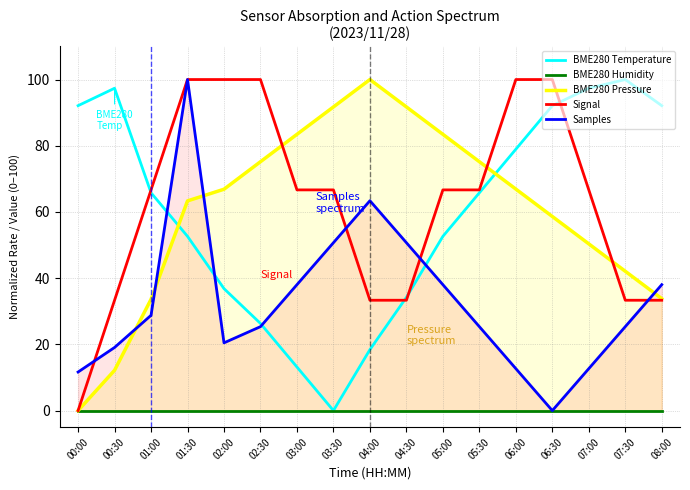

What is the total value across all series at 00:00?

103.8